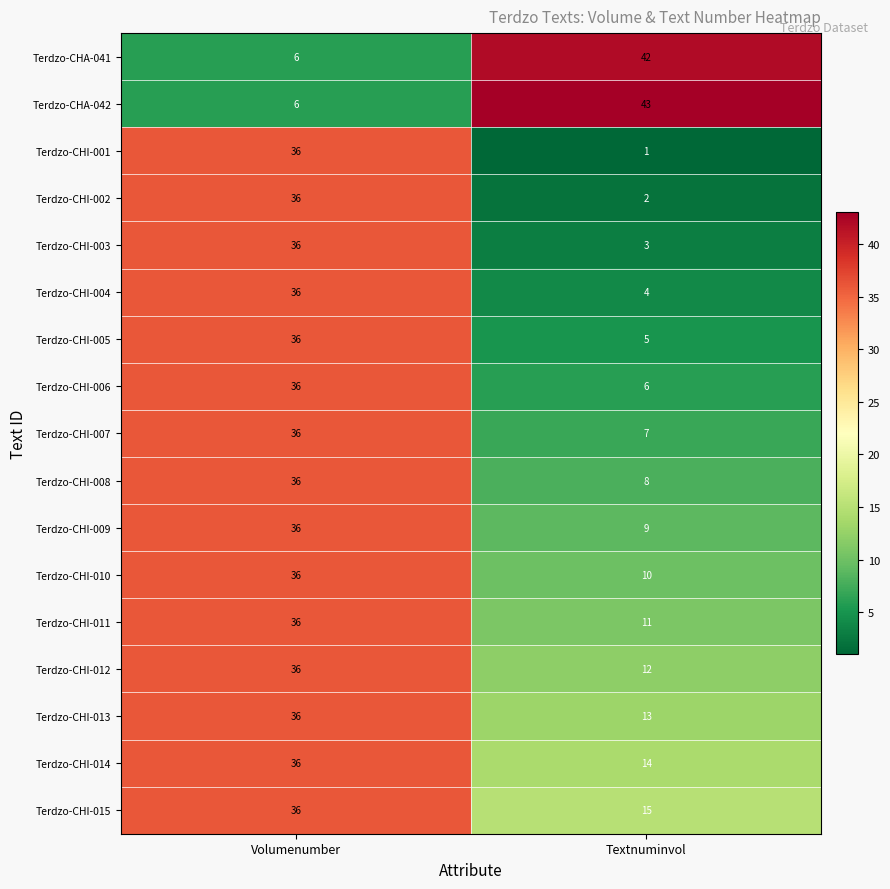

Count the number of data series in this chart.

17